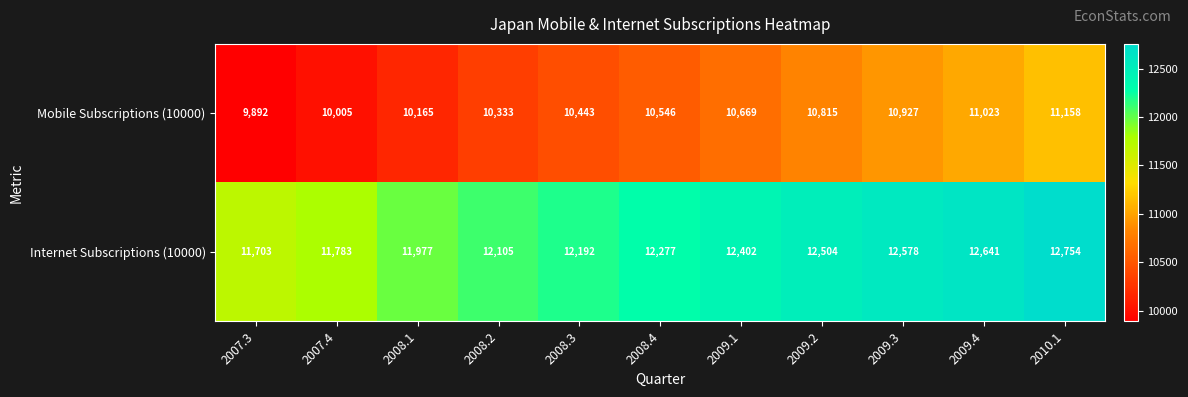

Which category has the highest value across all series?

2010.1